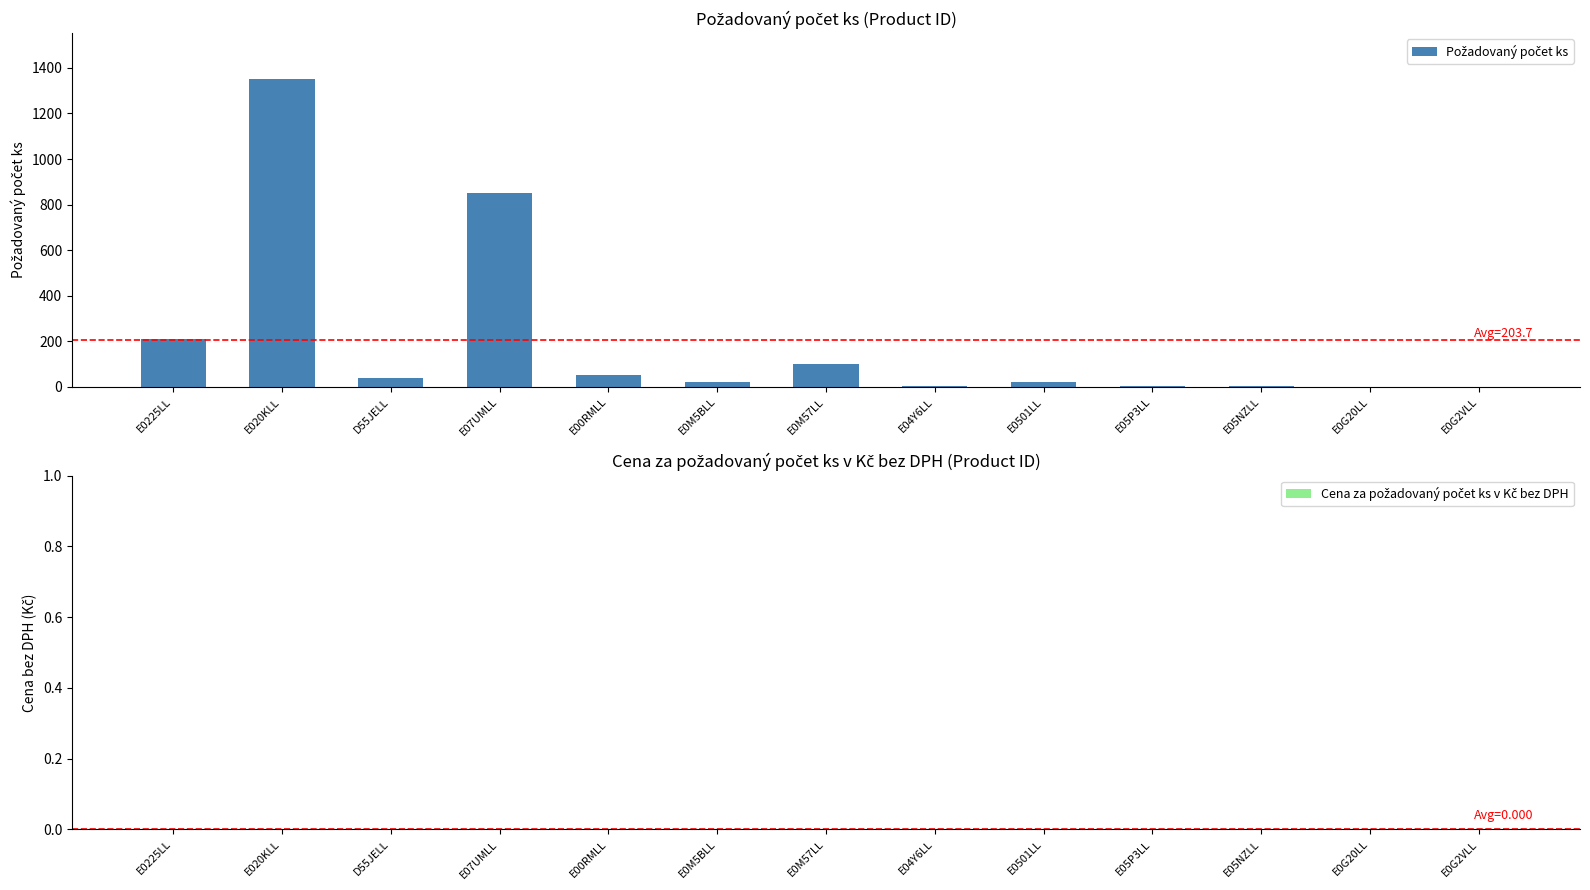

Which label corresponds to the largest value in the chart?

E020KLL